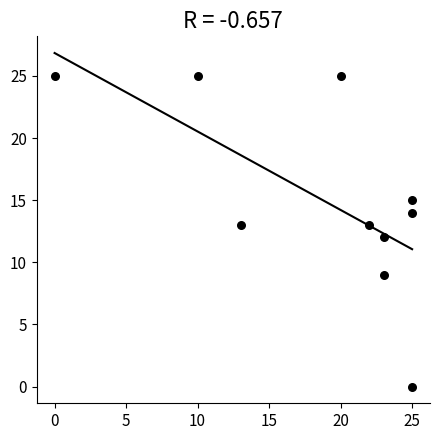

What is the range of X values (max minus min)?

25